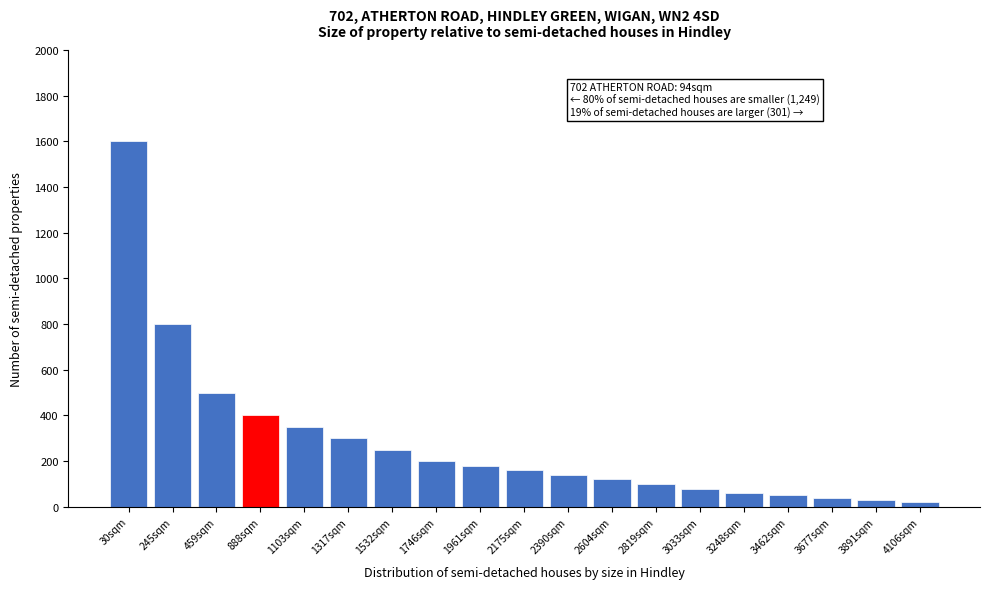

Reading left to right, what are all the values shown in this chart?

30sqm=1600	245sqm=800	459sqm=500	888sqm=400	1103sqm=350	1317sqm=300	1532sqm=250	1746sqm=200	1961sqm=180	2175sqm=160	2390sqm=140	2604sqm=120	2819sqm=100	3033sqm=80	3248sqm=60	3462sqm=50	3677sqm=40	3891sqm=30	4106sqm=20